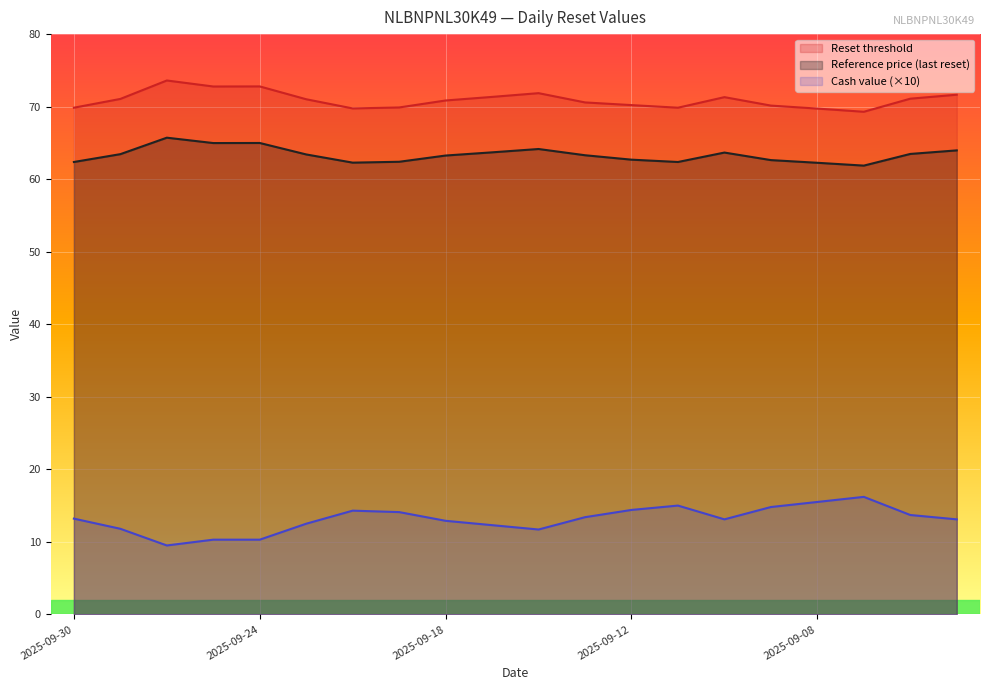

At which label does Reset threshold reach its peak?

2025-09-26